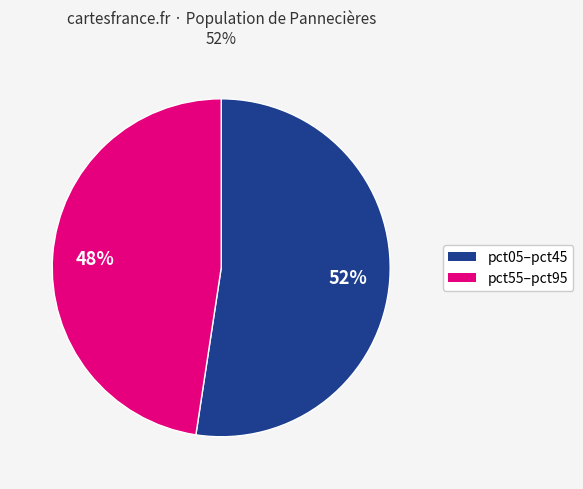

To the nearest percent, what is the average slice percentage?

50%